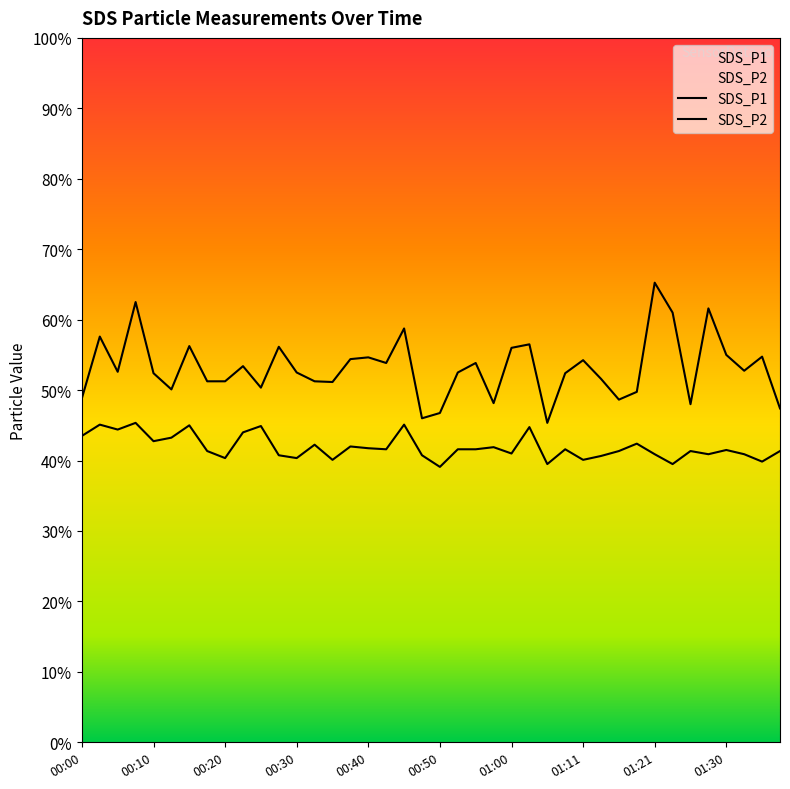

Reading left to right, list all the values displayed in this chart.

SDS_P1: 00:00=9.8	00:03=11.5	00:05=10.5	00:08=12.5	00:10=10.5	00:12=10.0	00:15=11.2	00:17=10.2	00:20=10.2	00:22=10.7	00:25=10.1	00:28=11.2	00:30=10.5	00:33=10.2	00:35=10.2	00:38=10.9	00:40=10.9	00:43=10.8	00:45=11.8	00:48=9.2	00:50=9.3	00:53=10.5	00:55=10.8	00:58=9.6	01:00=11.2	01:03=11.3	01:06=9.1	01:08=10.5	01:11=10.8	01:13=10.3	01:16=9.7	01:18=9.9	01:21=13.1	01:23=12.2	01:26=9.6	01:28=12.3	01:30=11.0	01:33=10.6	01:35=10.9	01:38=9.5
SDS_P2: 00:00=8.7	00:03=9.0	00:05=8.9	00:08=9.1	00:10=8.6	00:12=8.7	00:15=9.0	00:17=8.3	00:20=8.1	00:22=8.8	00:25=9.0	00:28=8.2	00:30=8.1	00:33=8.4	00:35=8.0	00:38=8.4	00:40=8.3	00:43=8.3	00:45=9.0	00:48=8.2	00:50=7.8	00:53=8.3	00:55=8.3	00:58=8.4	01:00=8.2	01:03=8.9	01:06=7.9	01:08=8.3	01:11=8.0	01:13=8.1	01:16=8.3	01:18=8.5	01:21=8.2	01:23=7.9	01:26=8.3	01:28=8.2	01:30=8.3	01:33=8.2	01:35=8.0	01:38=8.3